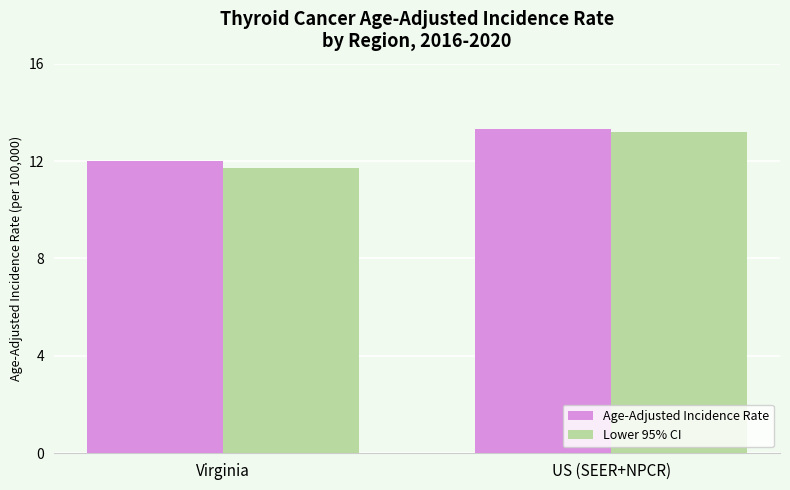

Are the bars horizontal?

No